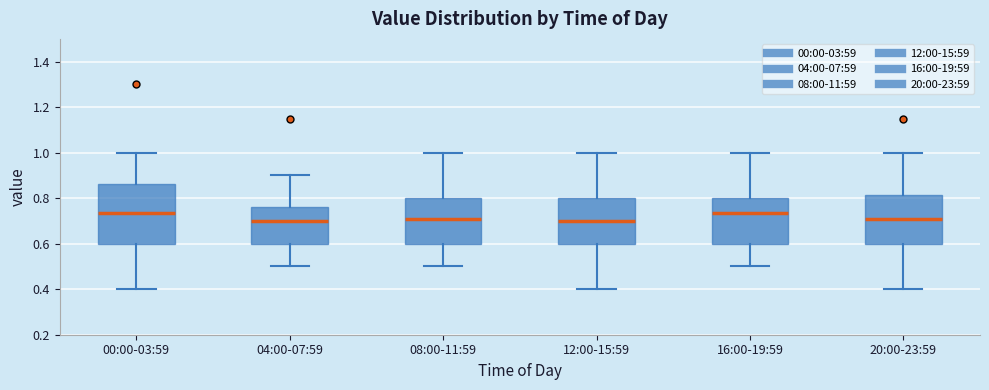

Comparing the boxes themselves (not the whiskers), which one is the tallest?

00:00-03:59